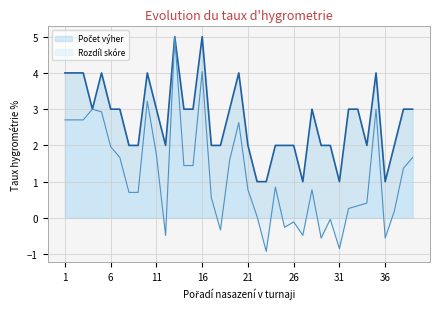

What is the approximate value of Počet výher at 37?

2.0